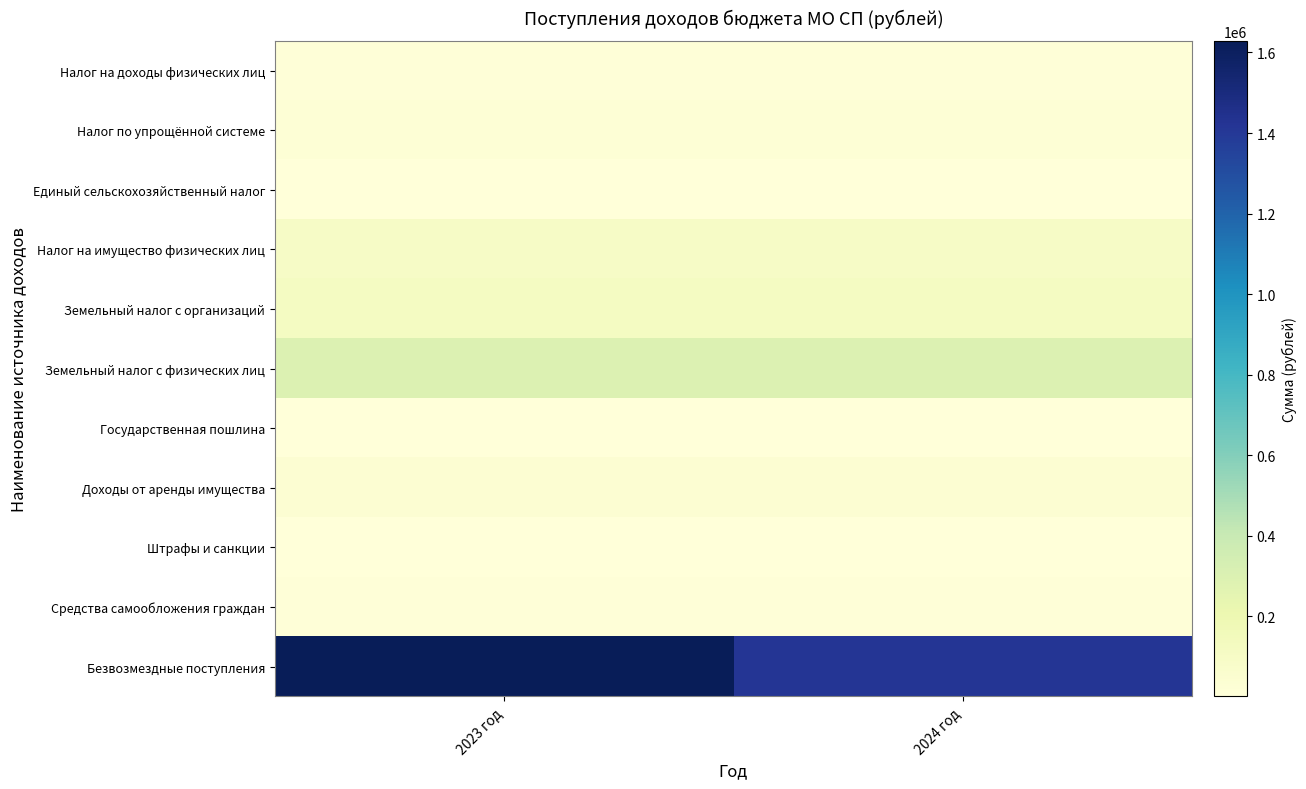

At 2024 год, list the series in order from largest to smallest.

Безвозмездные поступления, Земельный налог с физических лиц, Земельный налог с организаций, Налог на имущество физических лиц, Доходы от аренды имущества, Налог по упрощённой системе, Средства самообложения граждан, Налог на доходы физических лиц, Единый сельскохозяйственный налог, Государственная пошлина, Штрафы и санкции